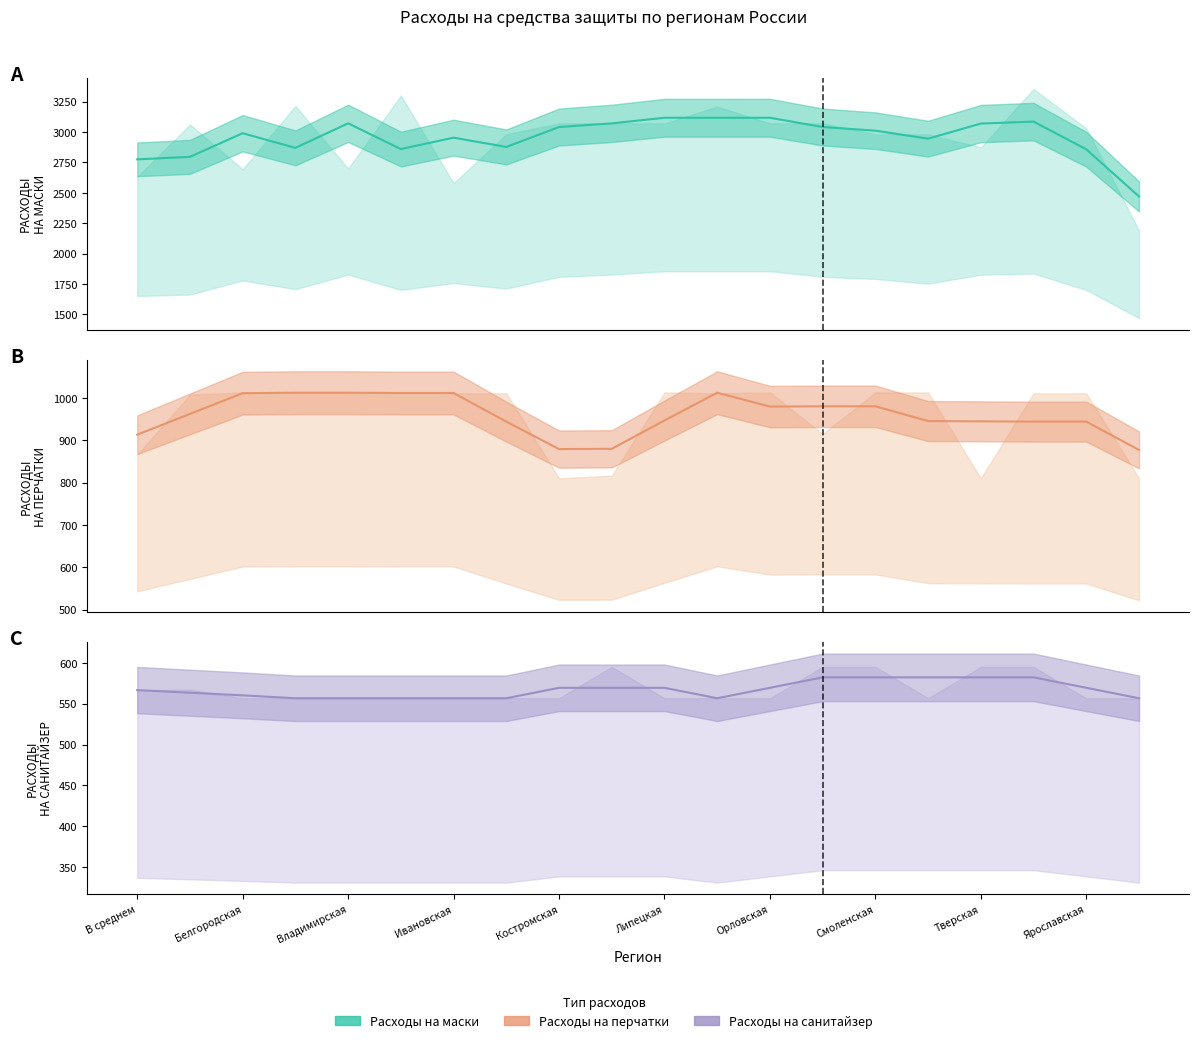

The value of РАСХОДЫ НА ПЕРЧАТКИ at Ивановская is 1719.1. True or false?

False